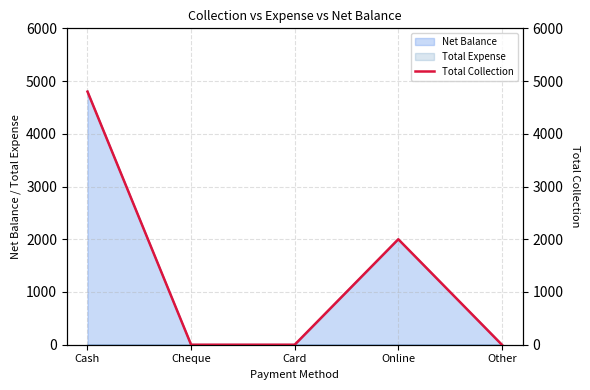

True or false: the data shows 0 at Card.

True